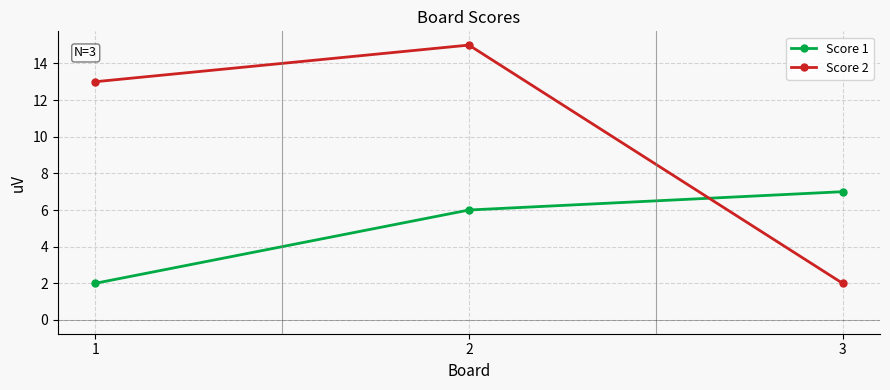

Count the number of categories in the chart.

3